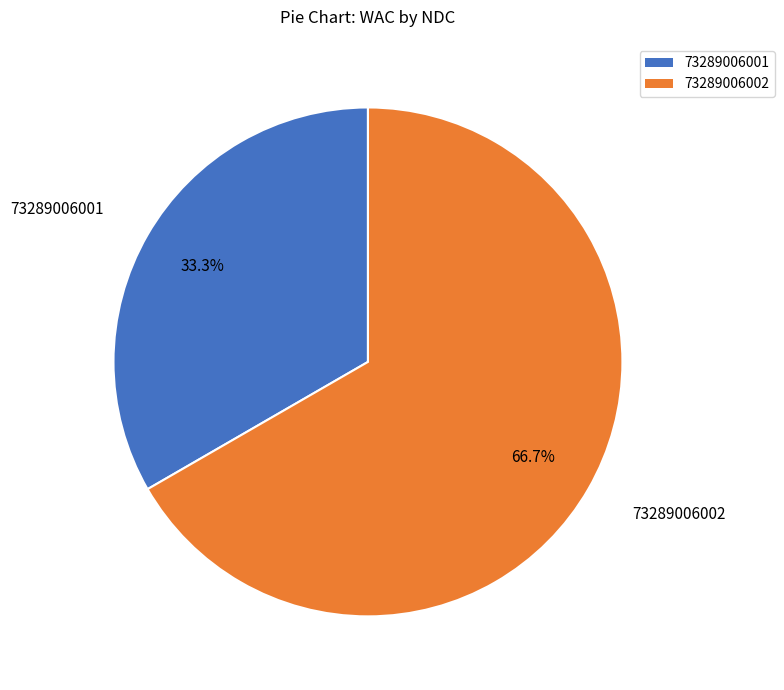

To the nearest percent, what is the difference between the largest and smallest slice percentages?

33%